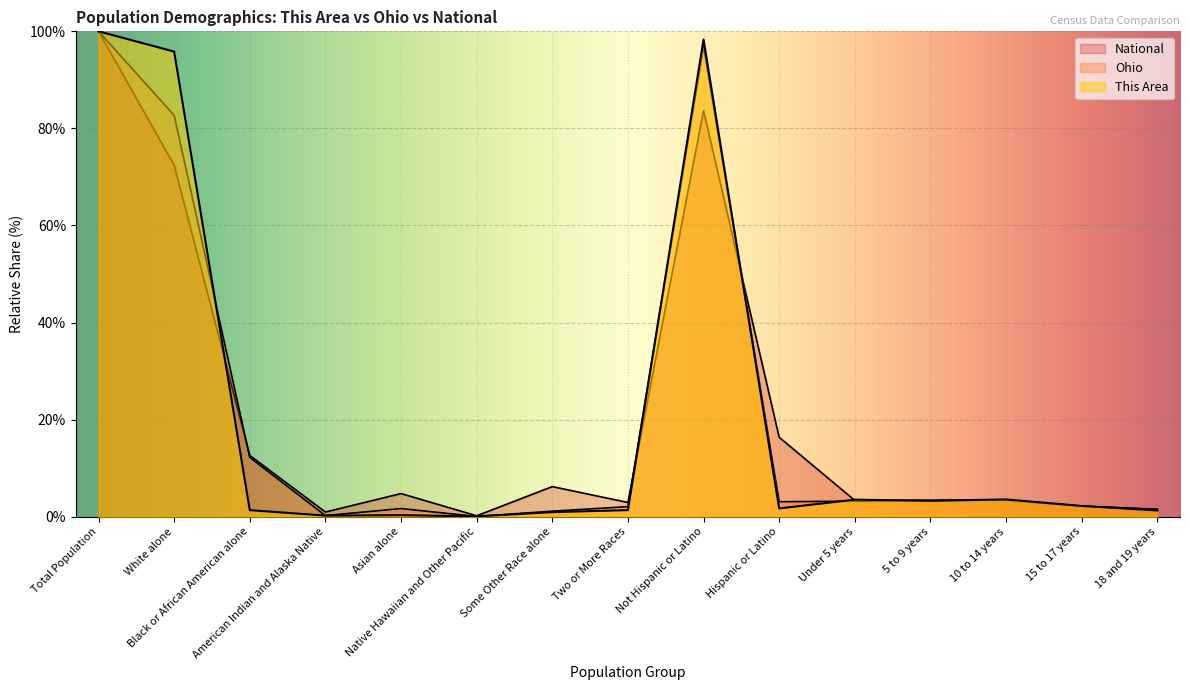

Where is This Area nearest to the value 50?

White alone